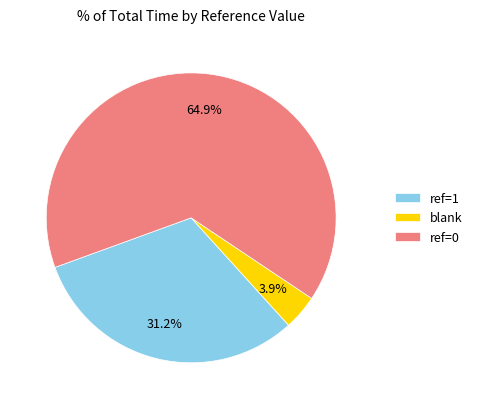

Which has a higher value, blank or ref=1?

ref=1